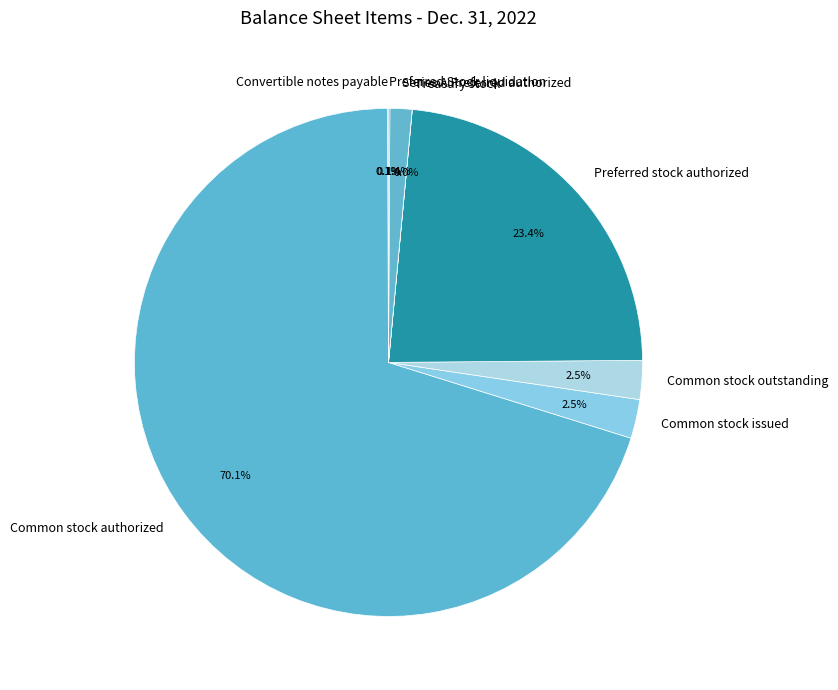

Which slice represents more than half of the pie?

Common stock authorized